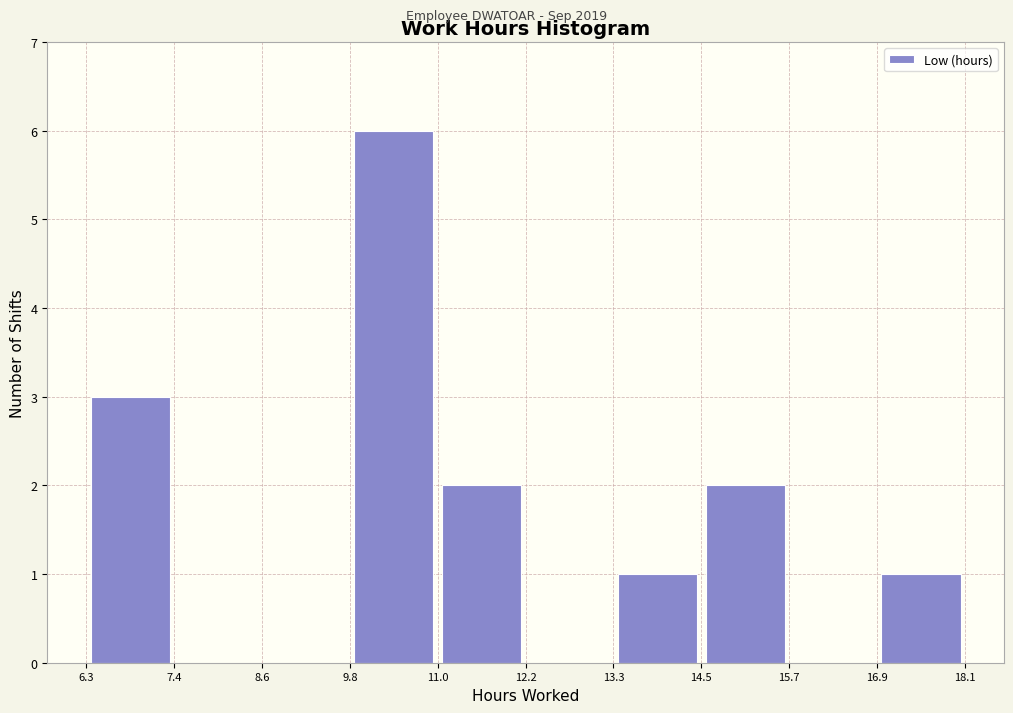

Reading left to right, transcribe this chart: for each bar, give the range it covers on the x-axis and its height. The values are not printed on the chart, so give them approximately, as read against the axis.

6.3 to 7.4: 3
7.4 to 8.6: 0
8.6 to 9.8: 0
9.8 to 11.0: 6
11.0 to 12.2: 2
12.2 to 13.3: 0
13.3 to 14.5: 1
14.5 to 15.7: 2
15.7 to 16.9: 0
16.9 to 18.1: 1